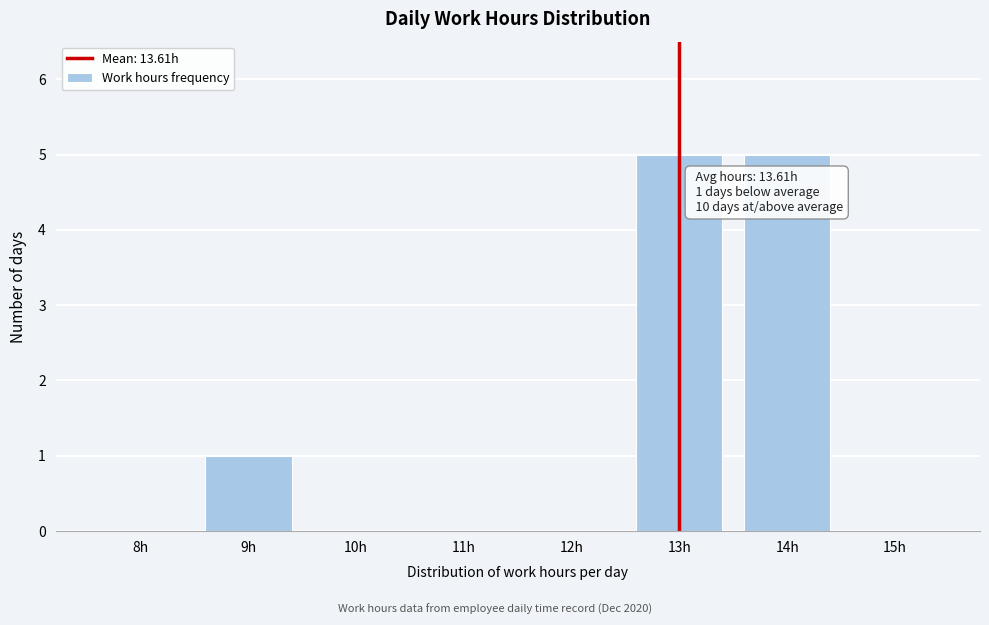

Reading left to right, extract all data points from this chart.

8h=0	9h=1	10h=0	11h=0	12h=0	13h=5	14h=5	15h=0